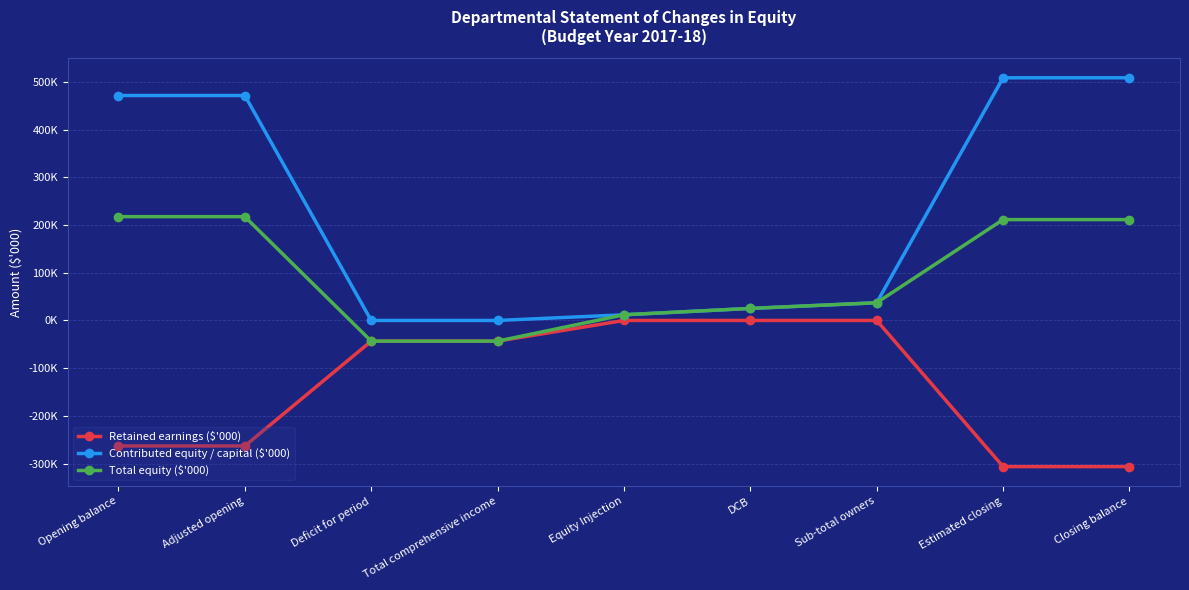

Is this an area chart (filled region under the line)?

No